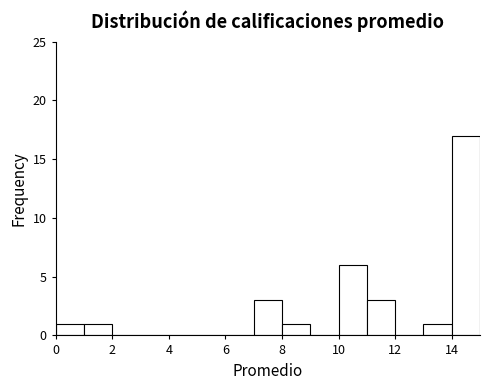

How tall is the bar that spans 11 to 12 on the x-axis? The values are not printed on the chart, so give them approximately, as read against the axis.

3